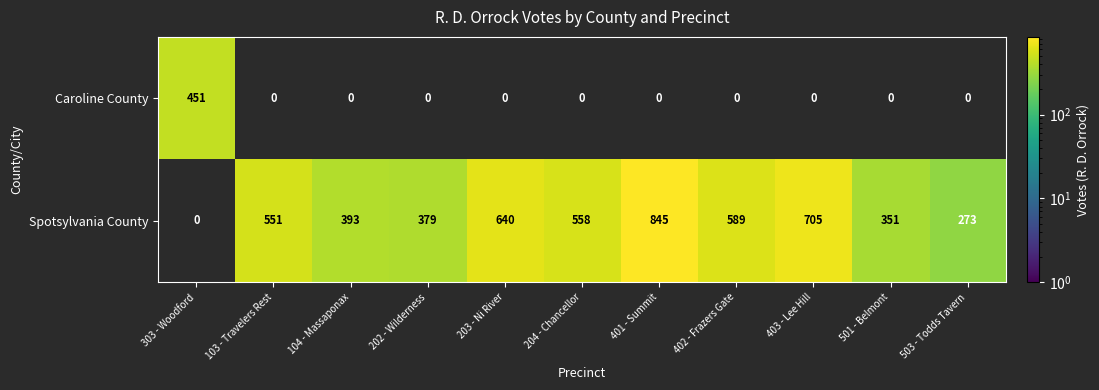

What is the difference between the Spotsylvania County values at 403 - Lee Hill and 401 - Summit?

140